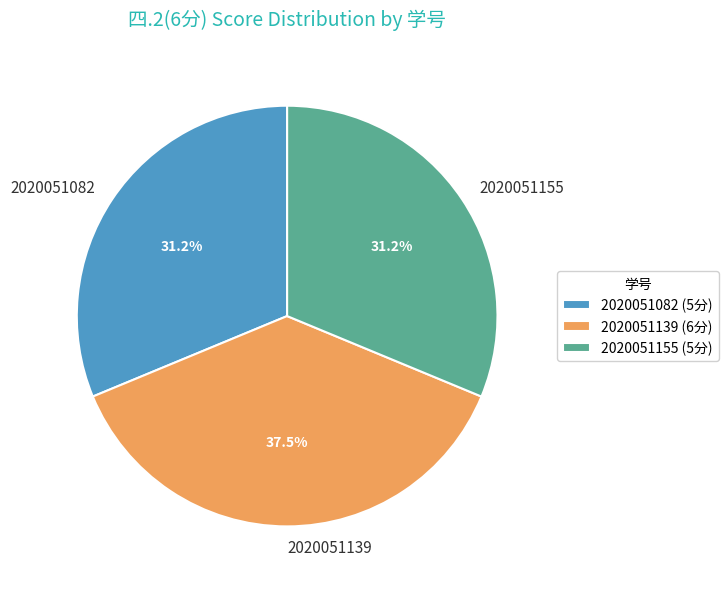

Is it true that 2020051155 is 20% of the pie?

False